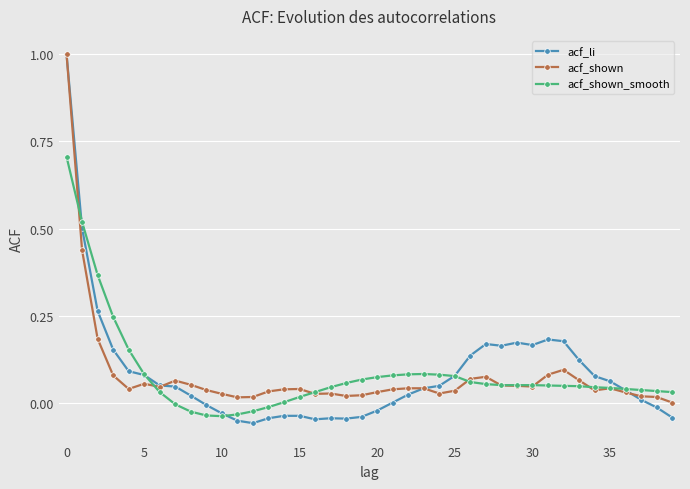

What is the maximum value shown in the chart?

1.0